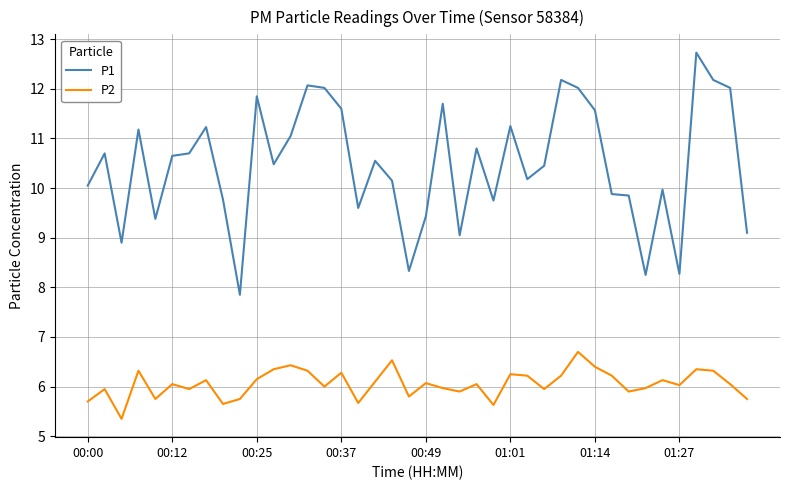

What is the highest value of the P2 series?

6.7